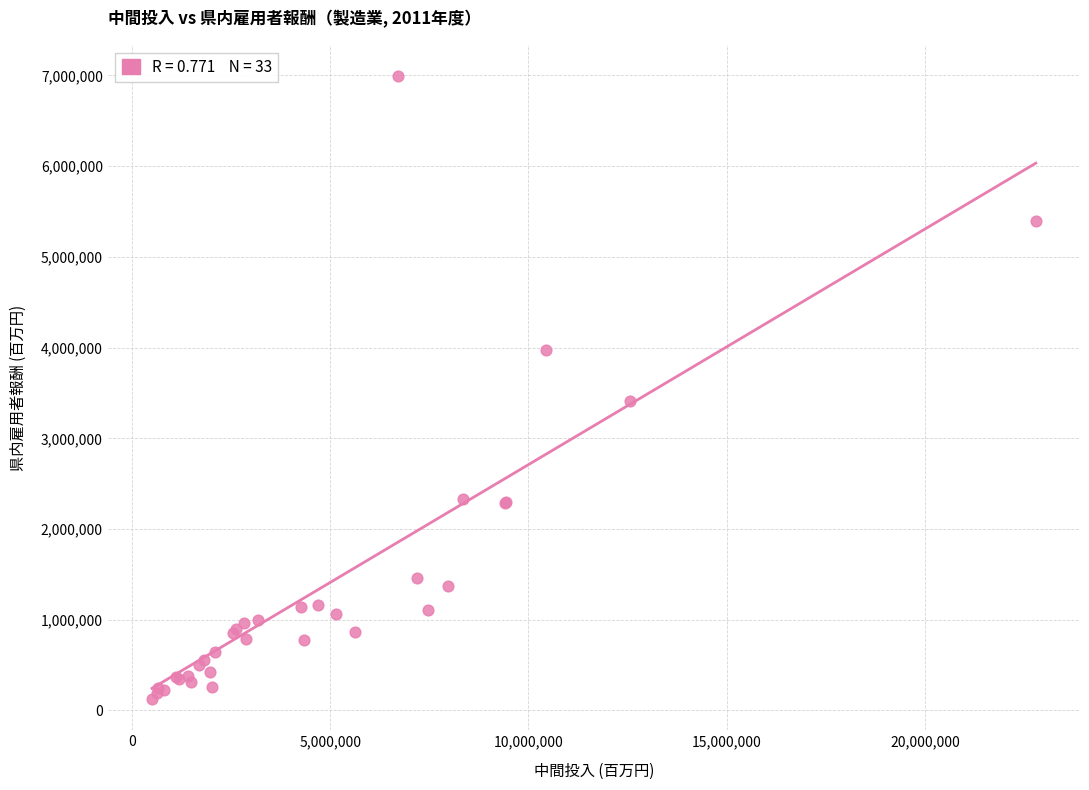

What Y value in the scatter plot is closest to 3558668?

3412673